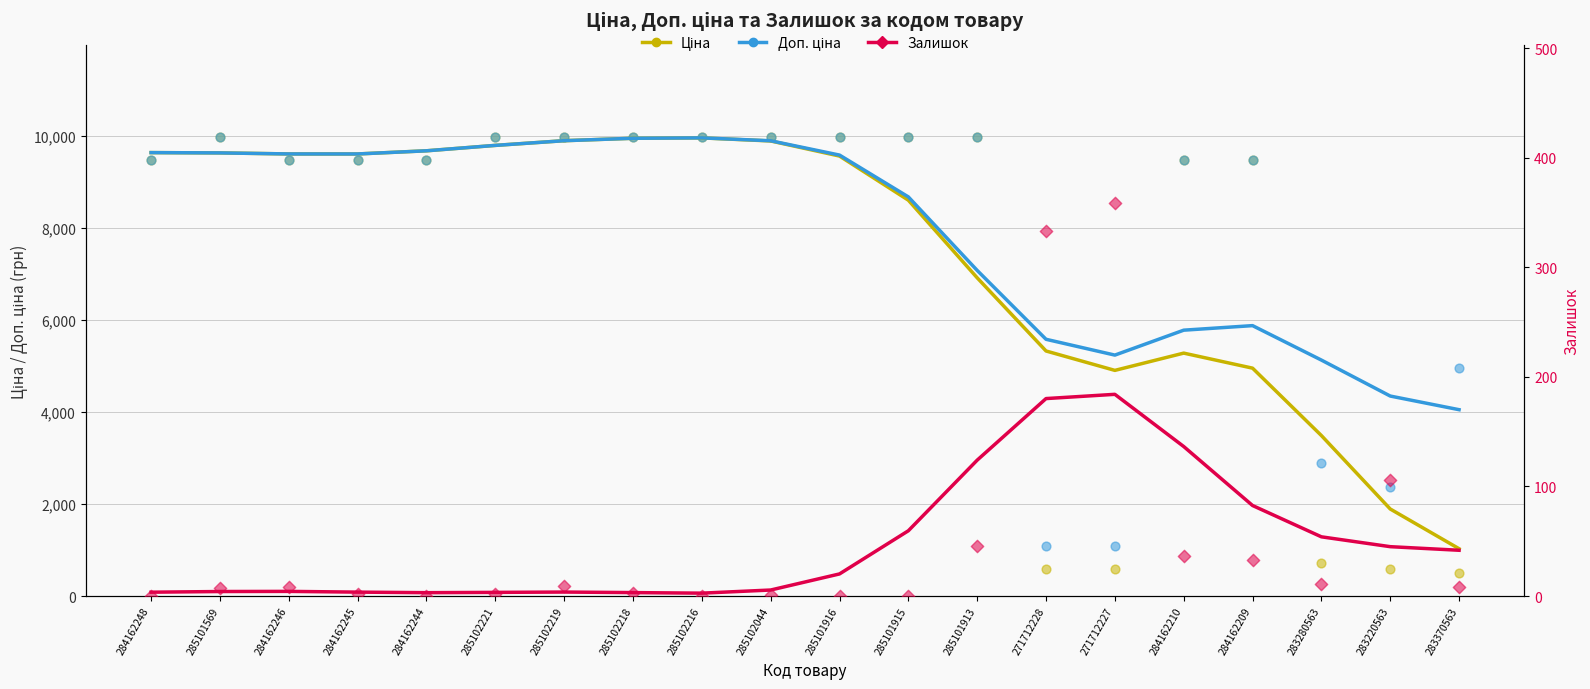

Is the value of Доп. ціна at 271712227 greater than the value of Ціна at 285102219?

No